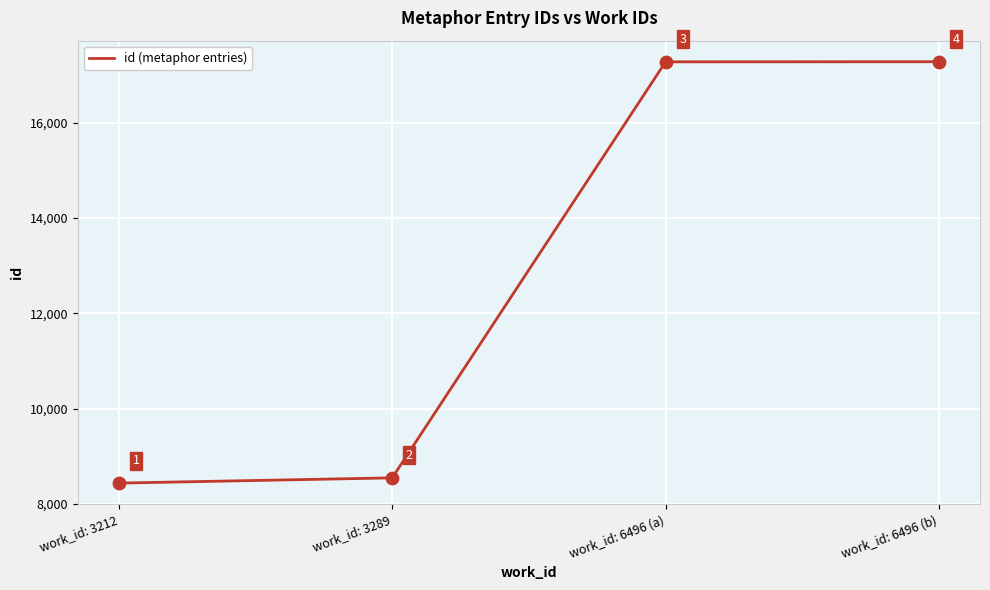

Between work_id: 3212 and work_id: 6496 (b), which is larger?

work_id: 6496 (b)